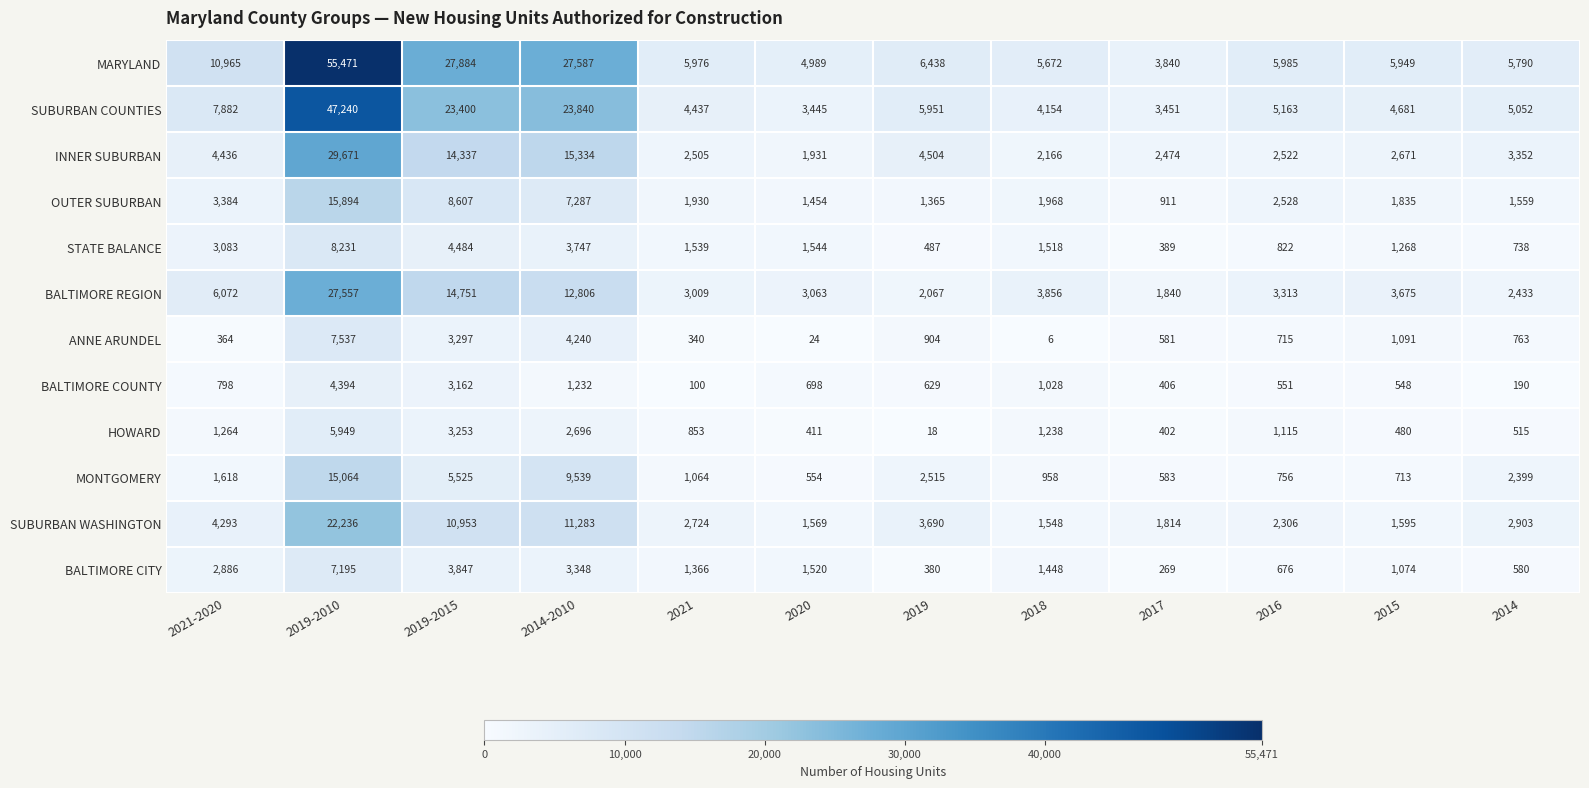

What is the sum of the SUBURBAN COUNTIES values at 2019-2015 and 2021?

27837